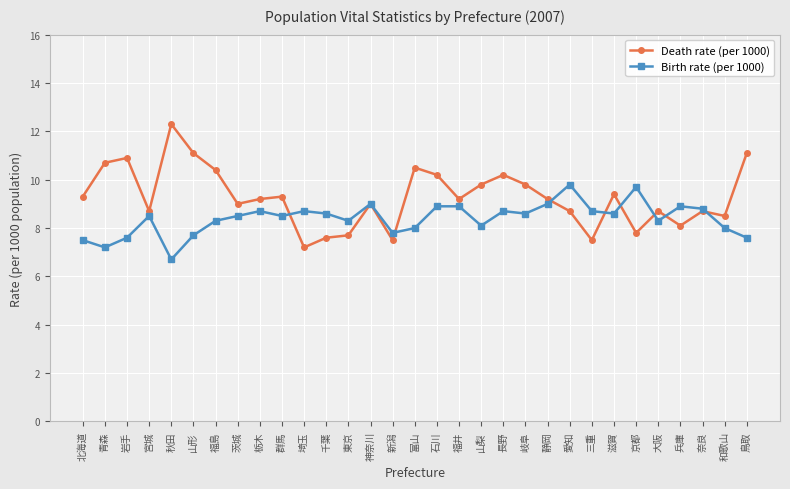

What is the total value across all series at 宮城?

17.2